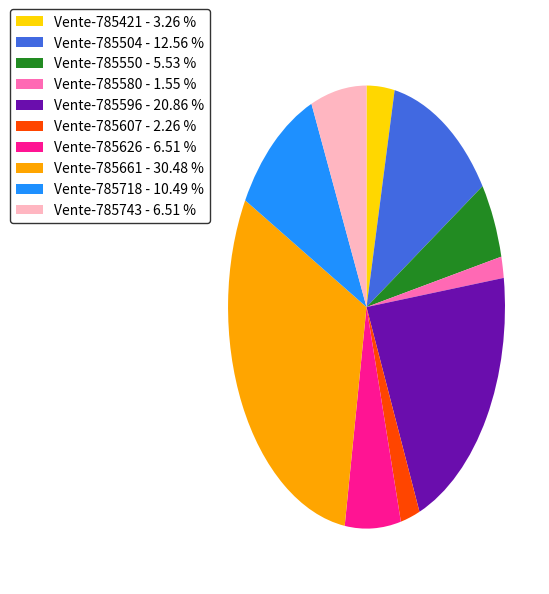

True or false: Vente-785718 accounts for 22% of the total.

False